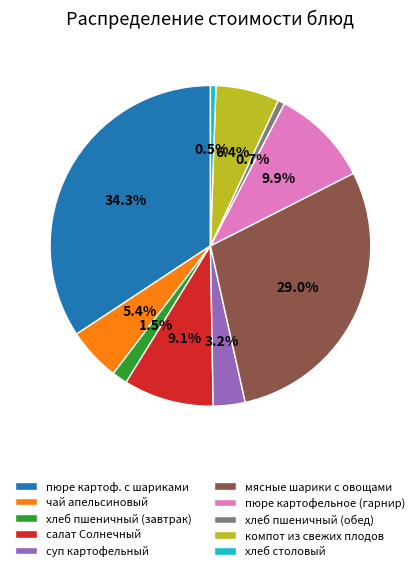

Which category has the biggest portion of the pie?

пюре картоф. с шариками